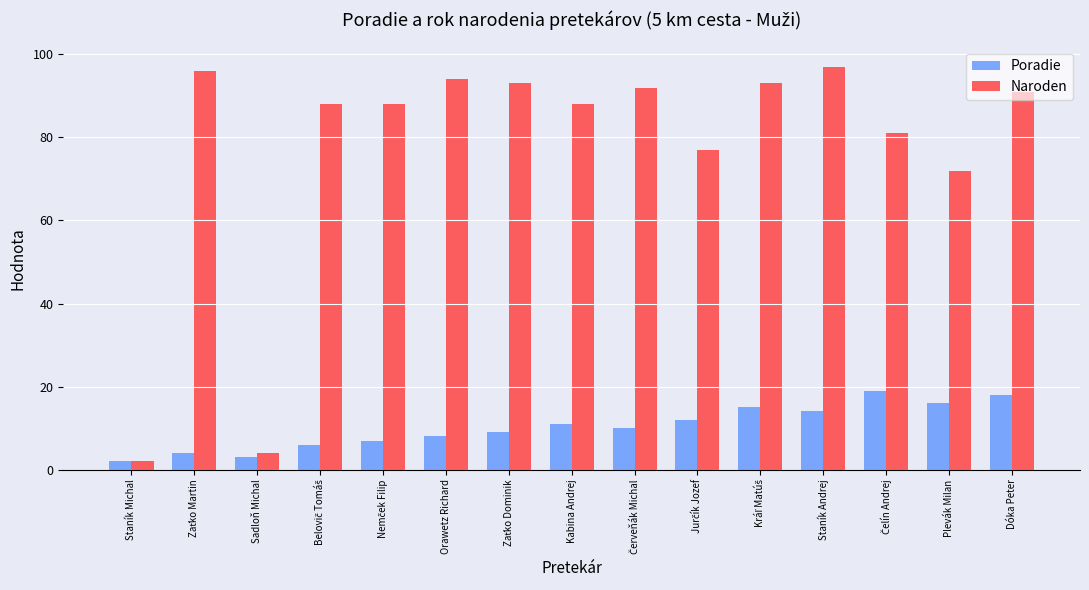

Which series has the widest spread of values?

Naroden